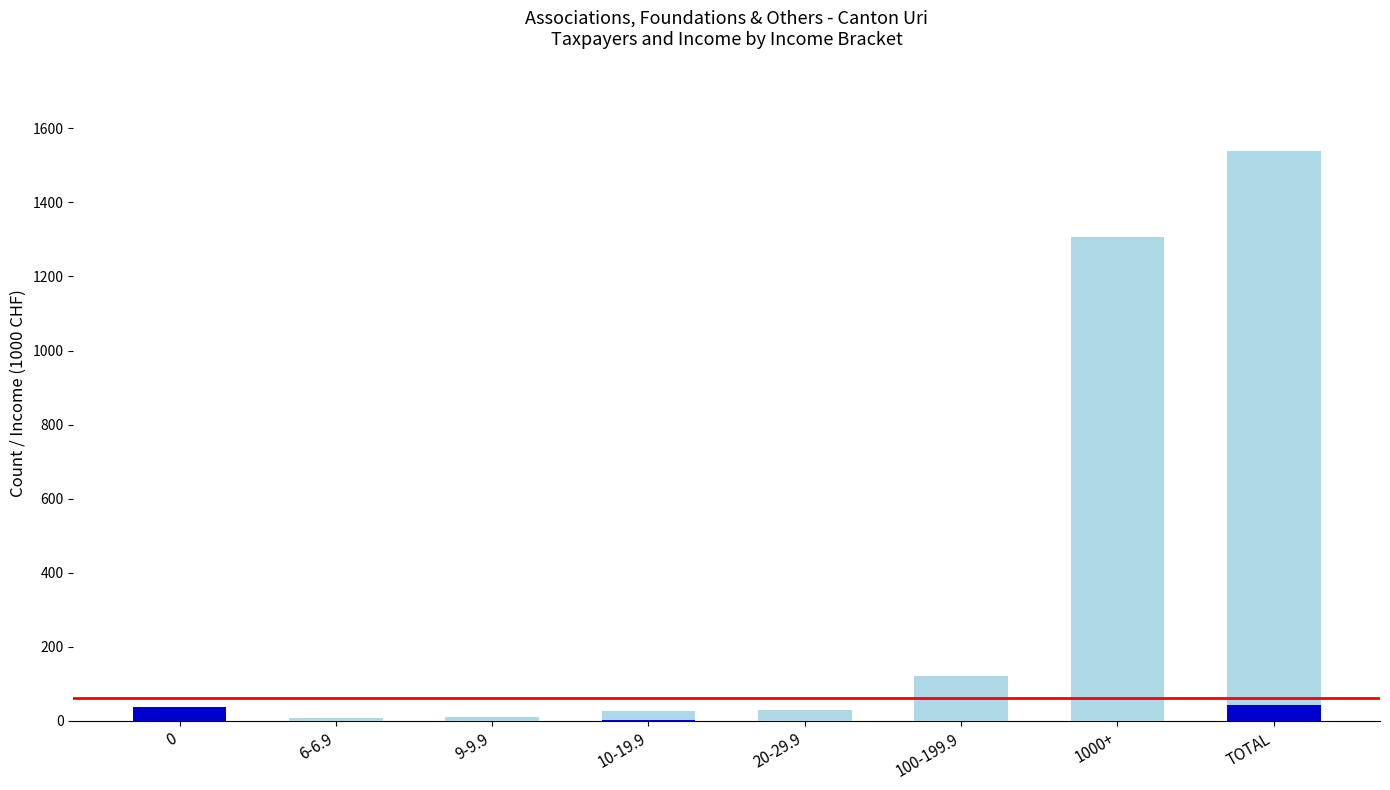

At which category is the sum across all series the highest?

TOTAL